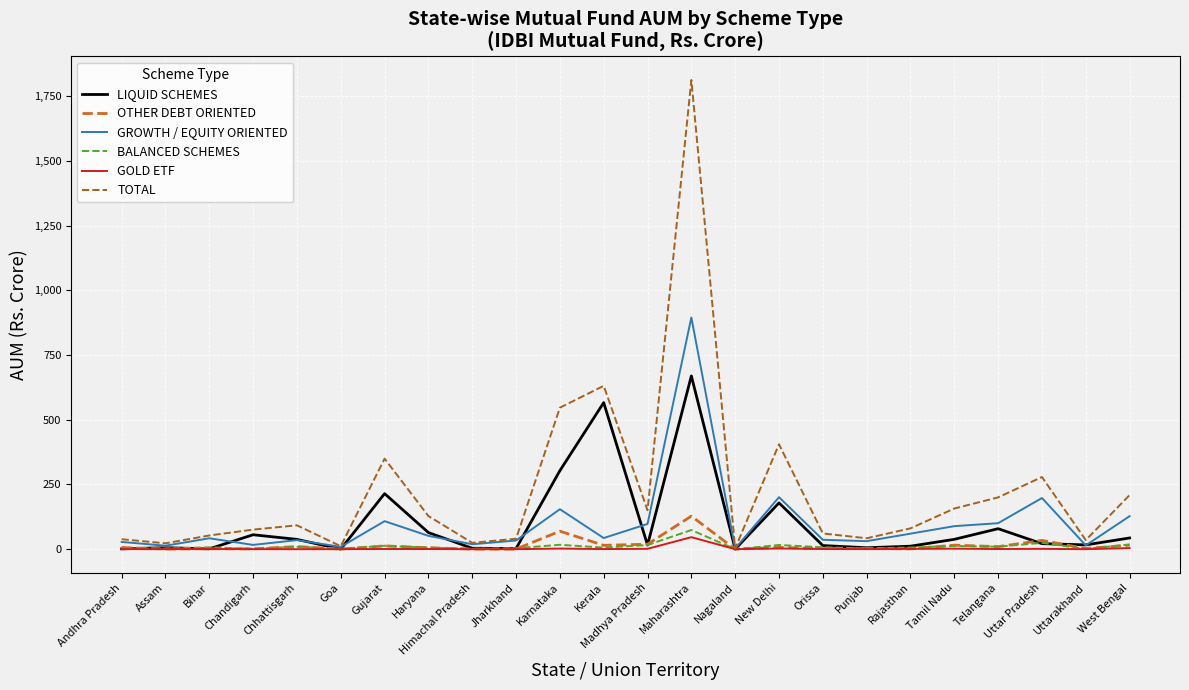

What is the sum of the TOTAL values at Chhattisgarh and Haryana?

220.4